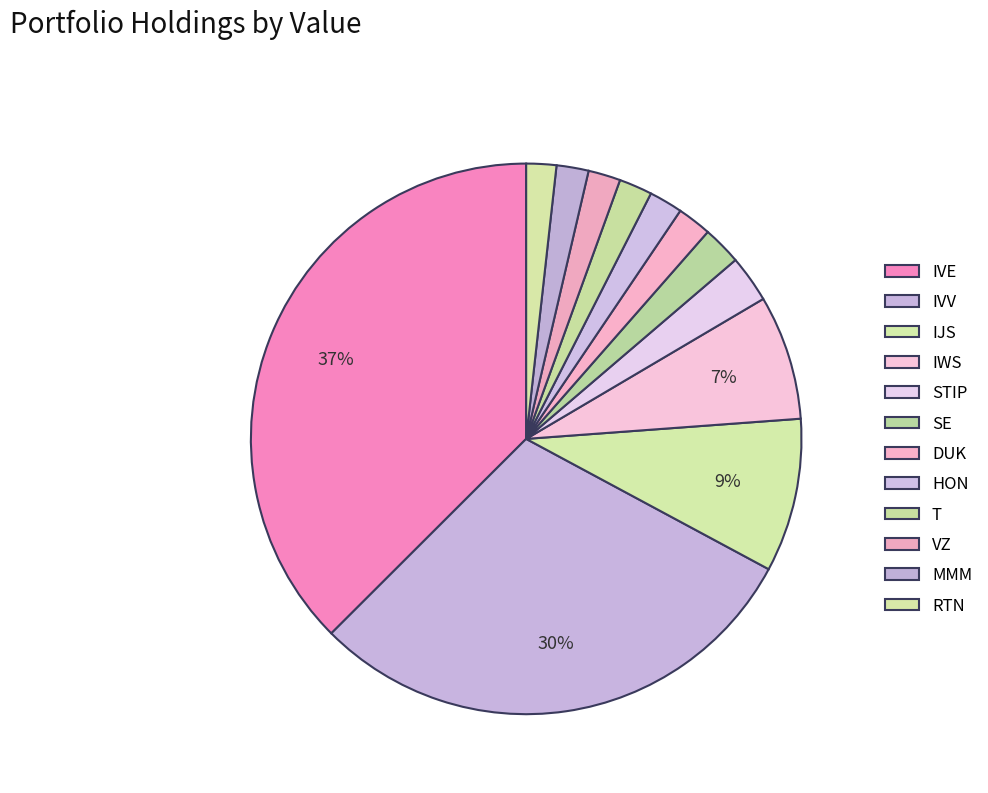

Is it true that SE is 2% of the pie?

True